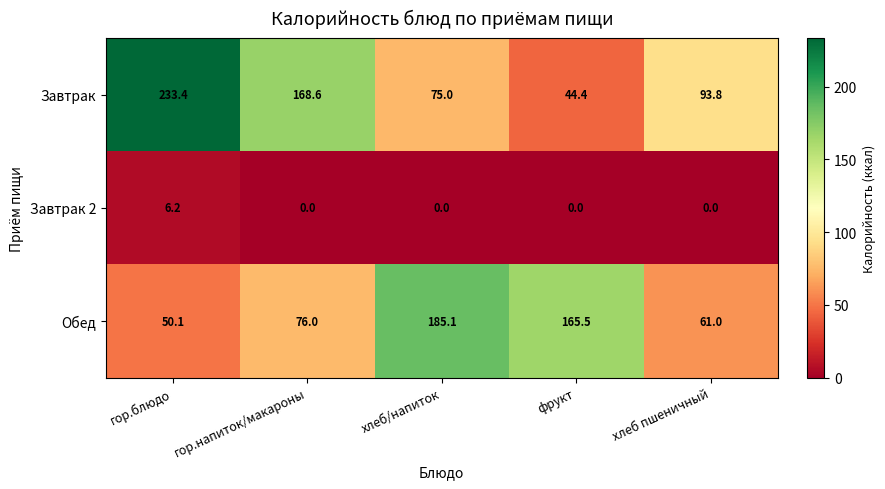

Rank the series at фрукт from highest to lowest value.

Обед, Завтрак, Завтрак 2